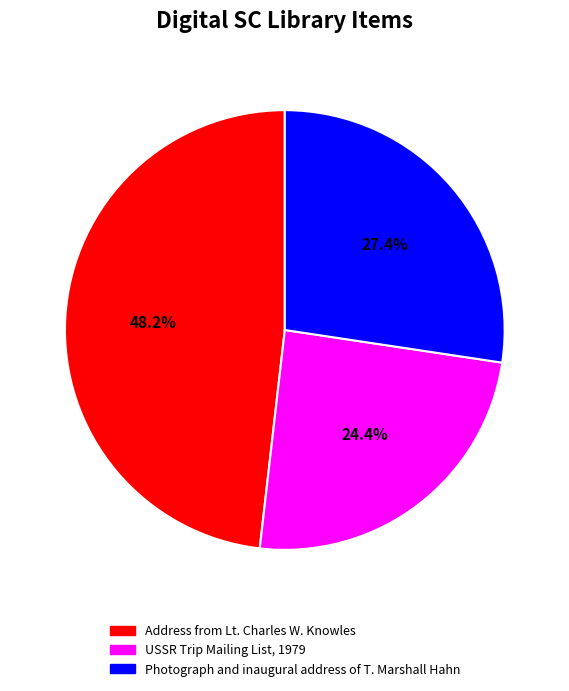

Does any single category account for the majority?

No